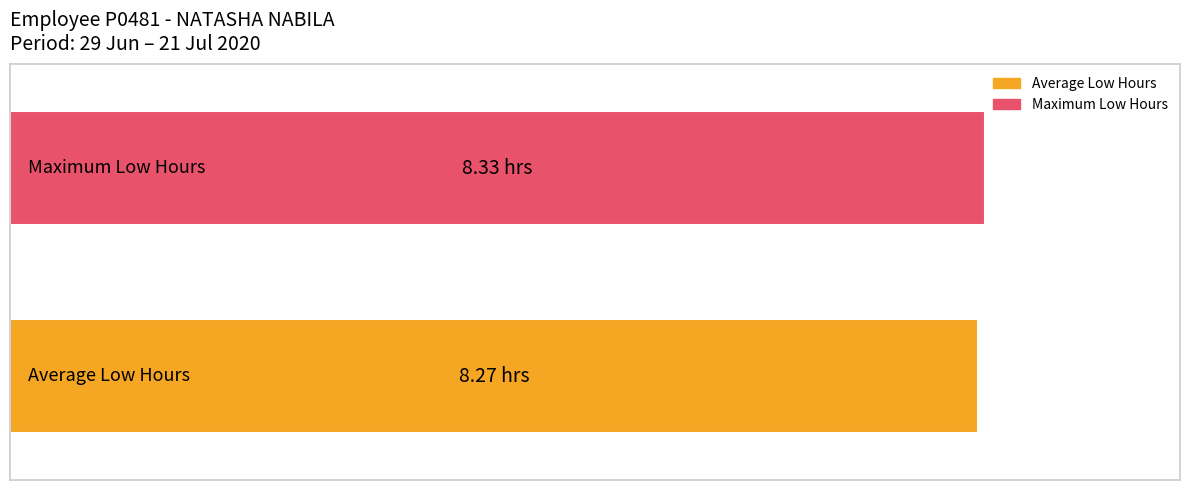

What are all the series names shown in the legend?

Average Low Hours, Maximum Low Hours